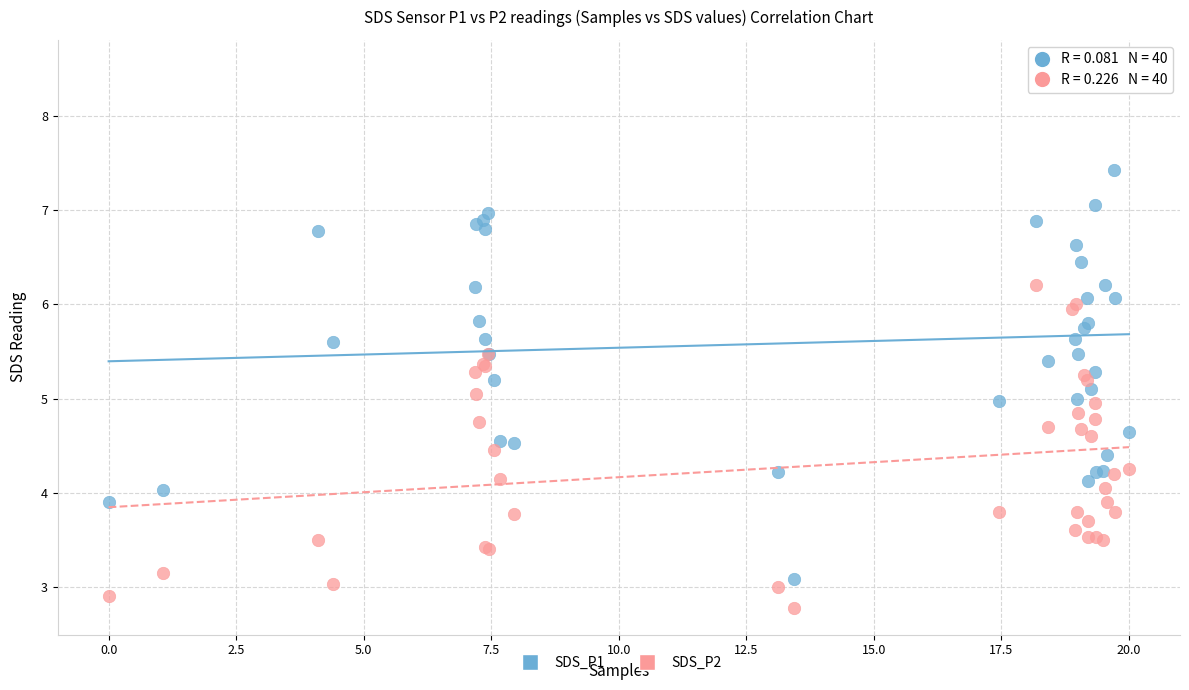

What are all the series names shown in the legend?

SDS_P1, SDS_P2